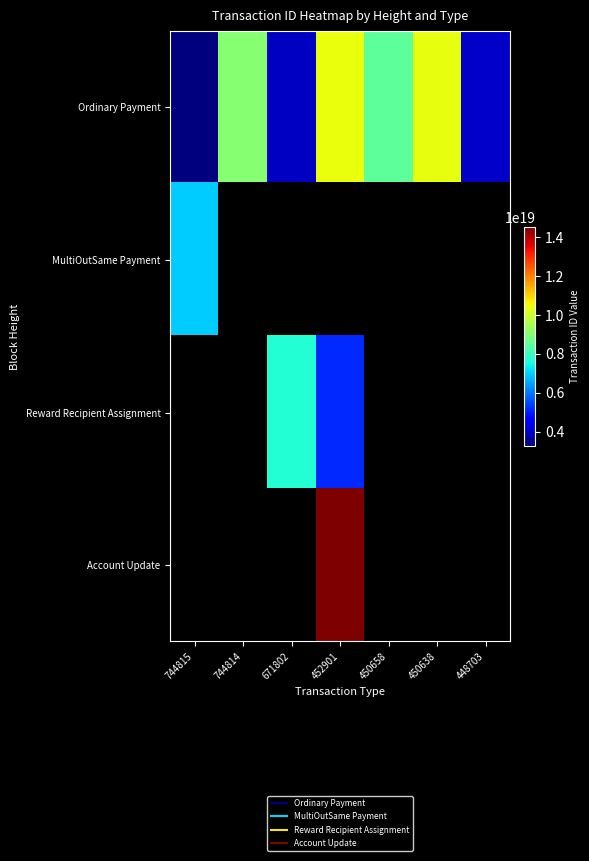

At how many categories does at least one series exceed 5931466236999211008?

6